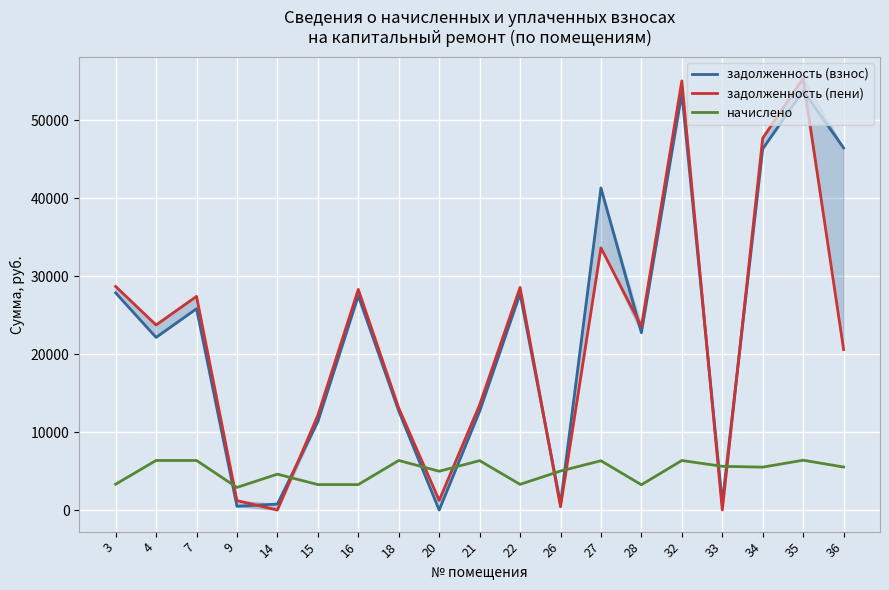

Reading right to left, transcribe all the data shown in this chart.

задолженность (взнос): 36=46461.1	35=53787.3	34=46335.8	33=935.0	32=53474.2	28=22748.6	27=41331.0	26=834.5	22=27738.9	21=12662.9	20=0.0	18=12701.2	16=27488.6	15=11344.6	14=767.3	9=483.6	7=25823.5	4=22150.7	3=27864.2
задолженность (пени): 36=20589.2	35=55385.0	34=47712.2	33=0.4	32=55062.6	28=23559.5	27=33632.3	26=417.3	22=28562.9	21=13497.6	20=1244.3	18=13091.5	16=28305.1	15=12161.1	14=0.0	9=1209.0	7=27413.8	4=23741.0	3=28691.9
начислено: 36=5520.5	35=6391.0	34=5505.6	33=5609.8	32=6353.8	28=3243.8	27=6324.0	26=5007.1	22=3295.9	21=6338.9	20=4977.4	18=6361.2	16=3266.2	15=3266.2	14=4605.4	9=2901.6	7=6361.2	4=6361.2	3=3310.8